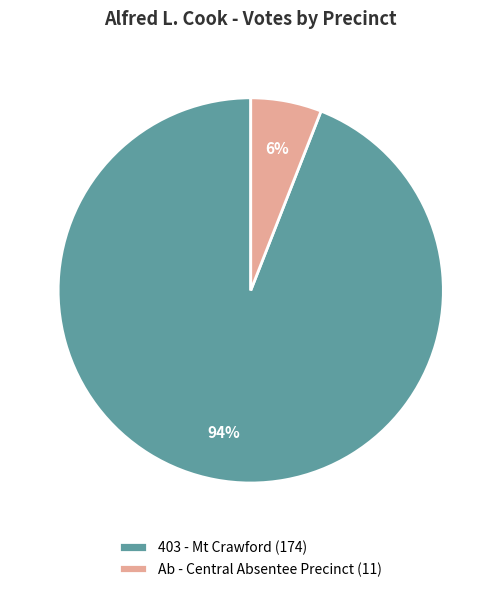

Combined, do 403 - Mt Crawford (174) and Ab - Central Absentee Precinct (11) account for over 50%?

Yes